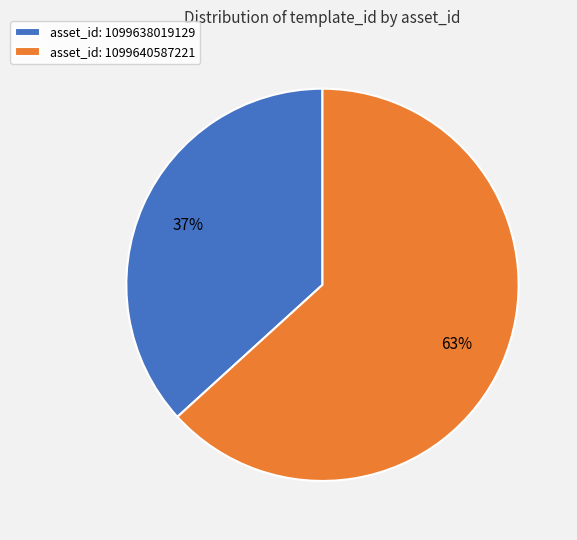

Is the sum of asset_id: 1099640587221 and asset_id: 1099638019129 greater than half?

Yes